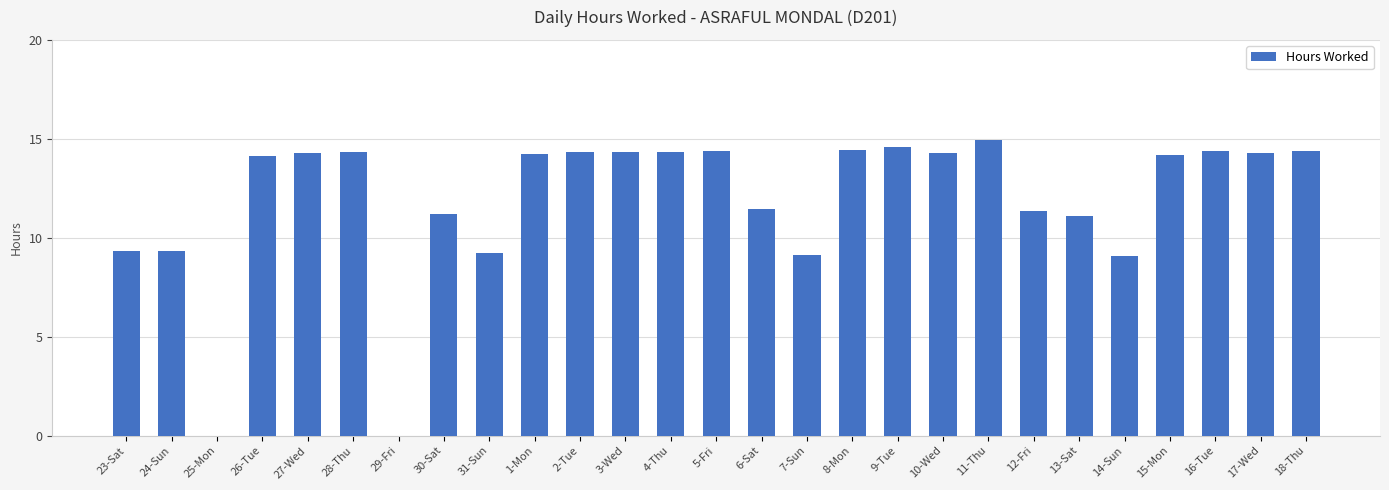

Are the bars grouped side by side (vs. stacked)?

No